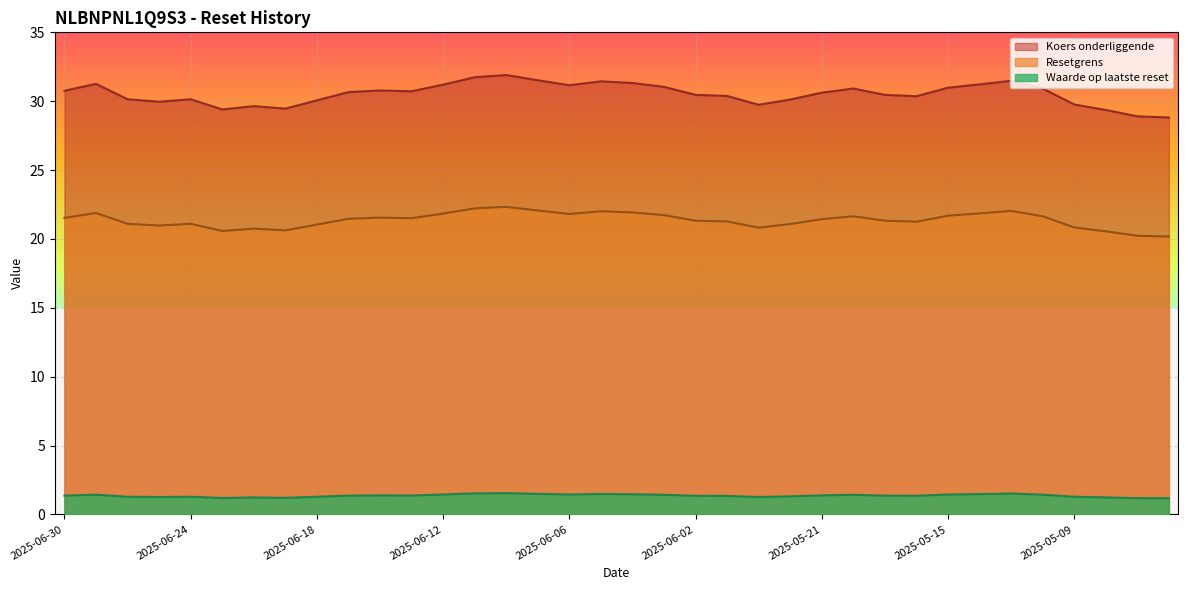

What is the maximum value for Resetgrens?

22.3